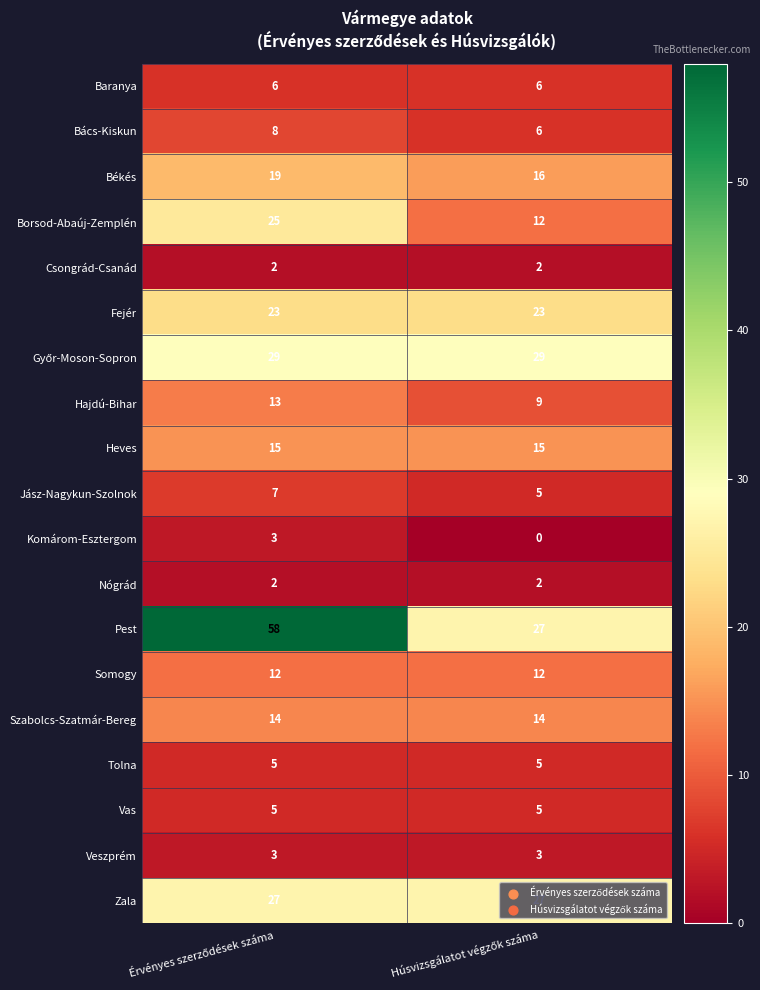

Which series has the largest total across all categories?

Pest